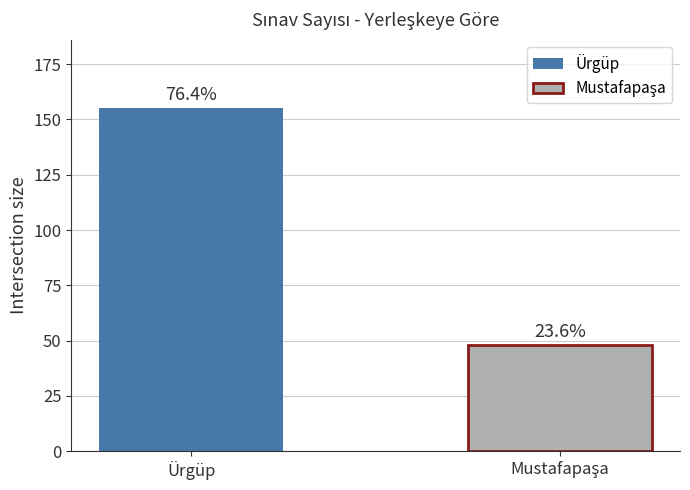

What position from the left is Ürgüp?

1